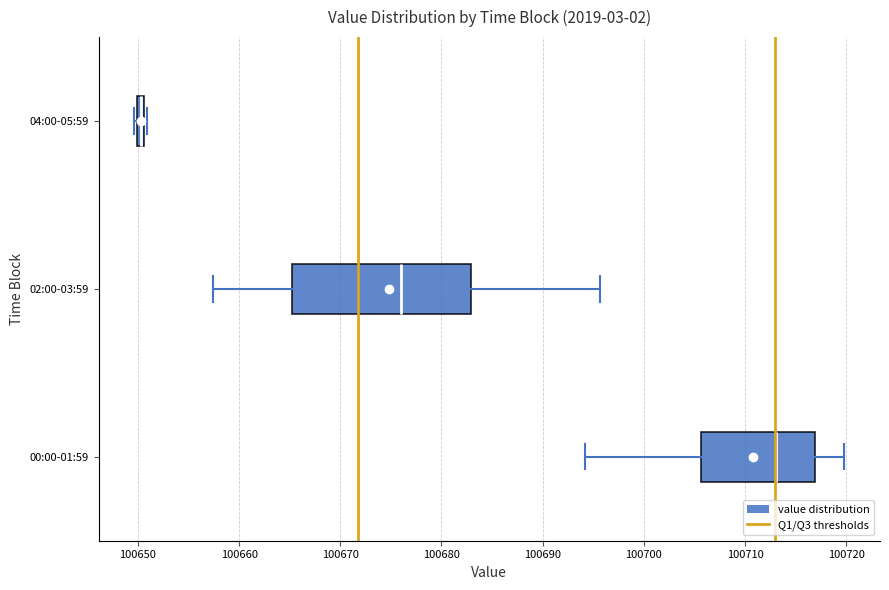

Comparing the boxes themselves (not the whiskers), which one is the widest?

02:00-03:59